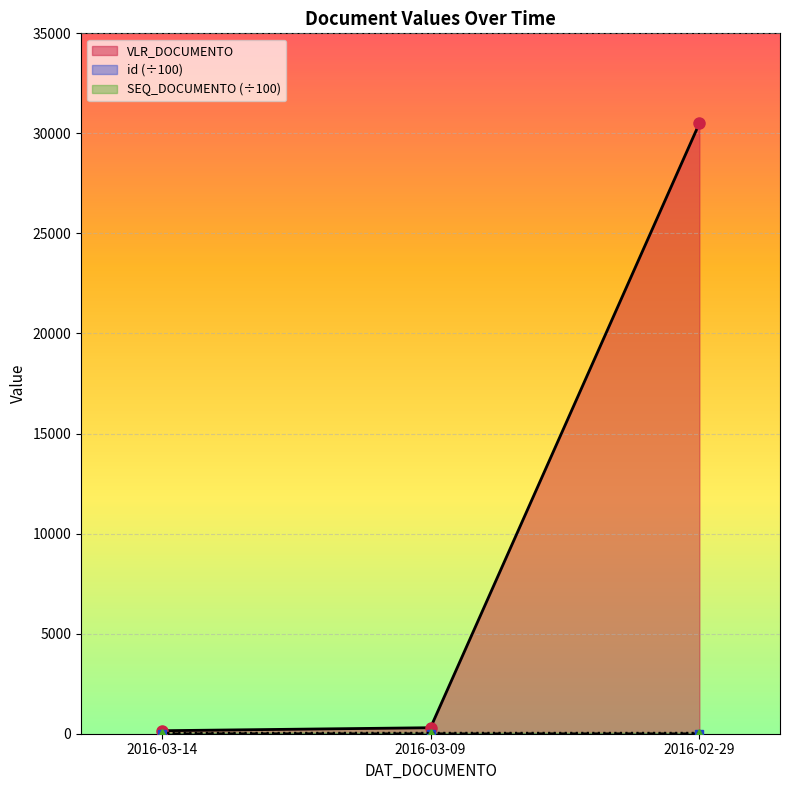

Reading right to left, extract all data points from this chart.

VLR_DOCUMENTO: 30500.0	300.0	150.0
id: 10.5	10.7	10.7
SEQ_DOCUMENTO: 44.0	44.1	44.2